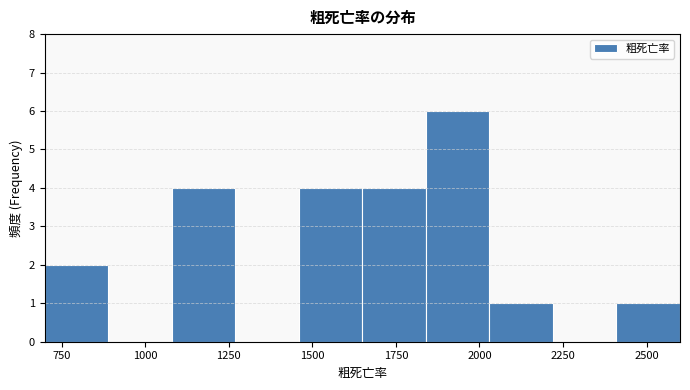

Read against the x-axis, roughly where is the centre of the tallest bar?

1950